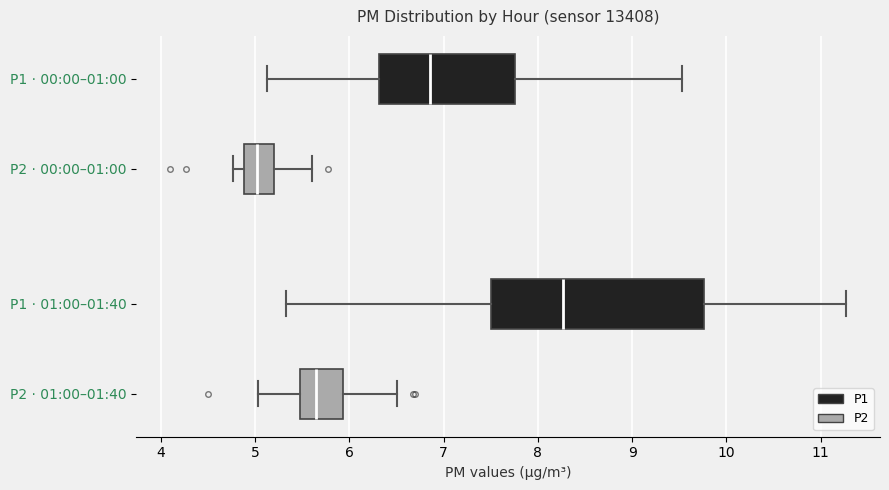

Reading bottom to top, read every box against the x-axis: the position of its median line, the range the box covers, and the ends of its whiskers. The values are not printed on the chart, so give them approximately, as read against the axis.

P2 · 01:00–01:40: median 5.7, box 5.5 to 5.9, whiskers 5.0 to 6.5
P1 · 01:00–01:40: median 8.3, box 7.5 to 9.8, whiskers 5.3 to 11.3
P2 · 00:00–01:00: median 5.0, box 4.9 to 5.2, whiskers 4.8 to 5.6
P1 · 00:00–01:00: median 6.9, box 6.3 to 7.8, whiskers 5.1 to 9.5